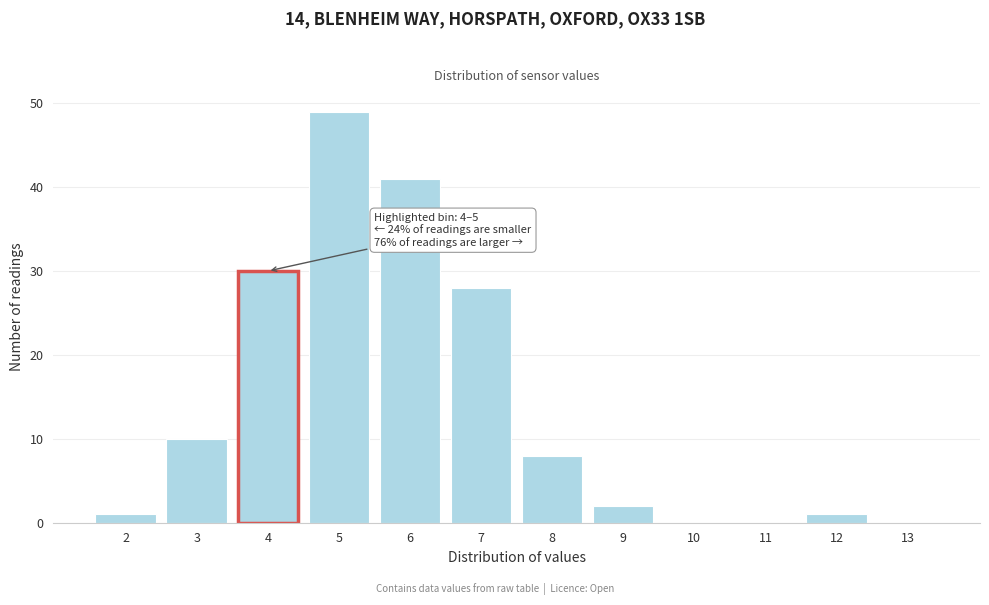

Reading right to left, transcribe all the data shown in this chart.

13=0	12=1	11=0	10=0	9=2	8=8	7=28	6=41	5=49	4=30	3=10	2=1